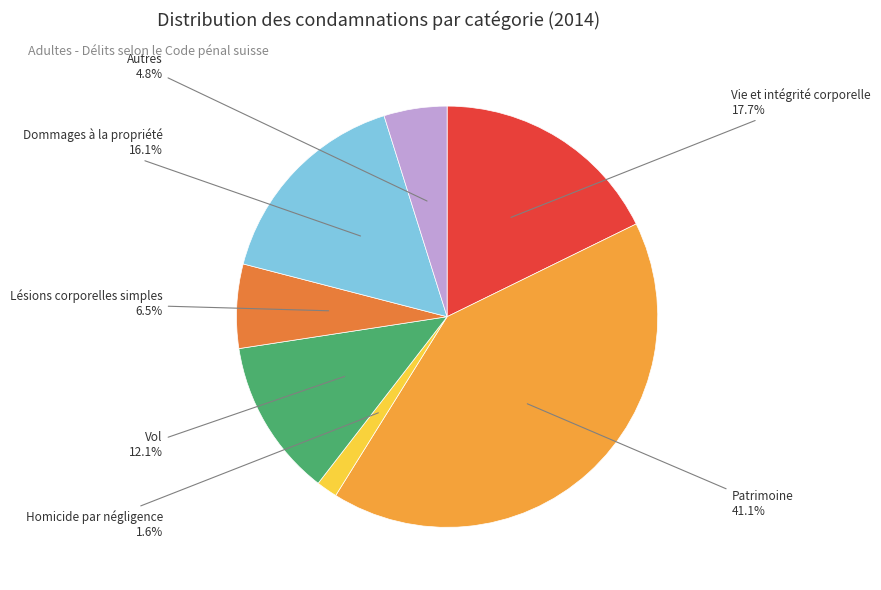

What percentage do Autres and Vol together represent?

16.9%